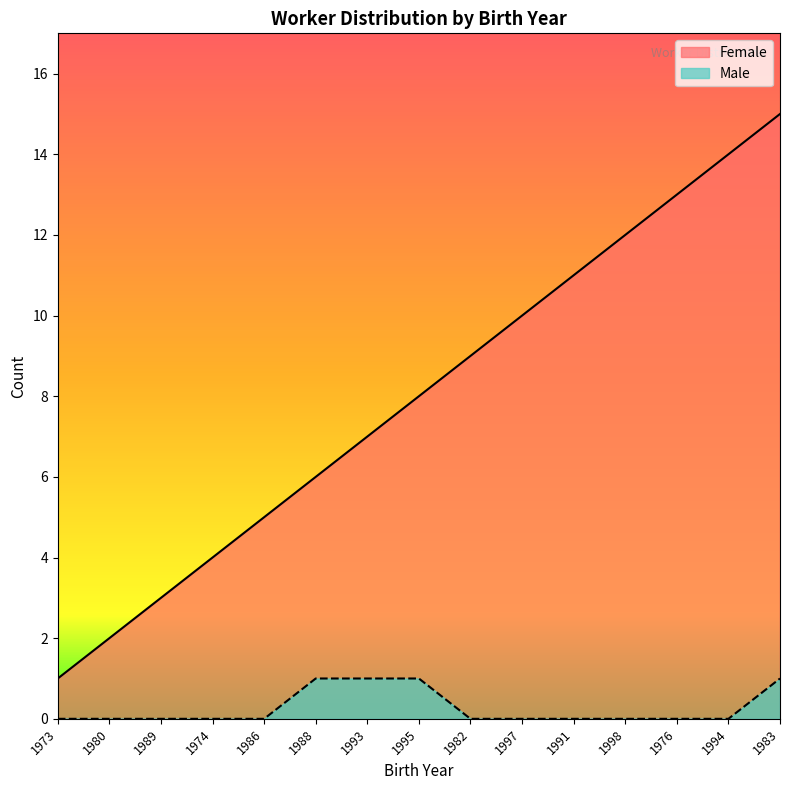

The value of Male at 1982 is 0. True or false?

True